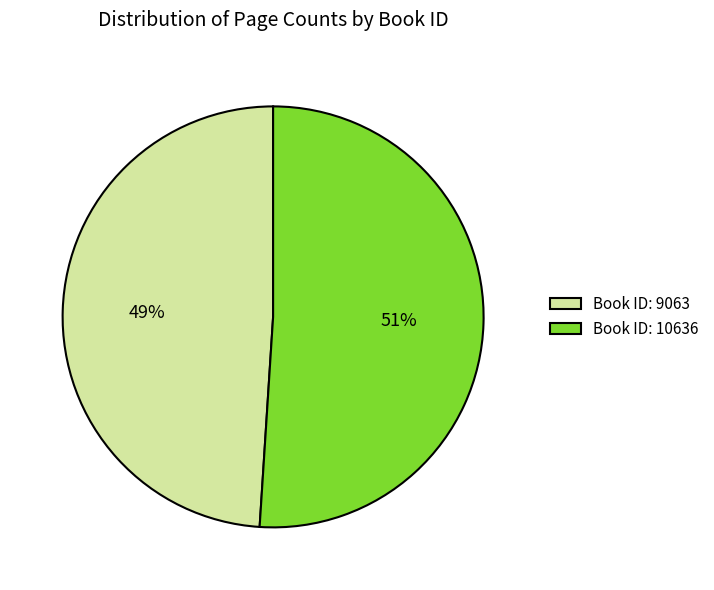

Is Book ID: 10636 the majority of the pie?

Yes